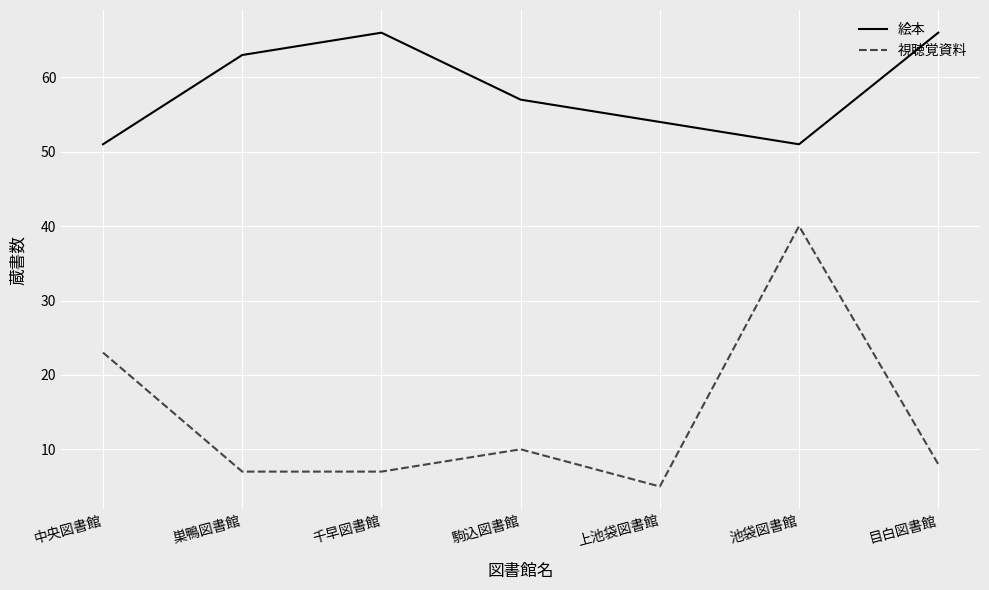

What position from the right is 中央図書館?

7